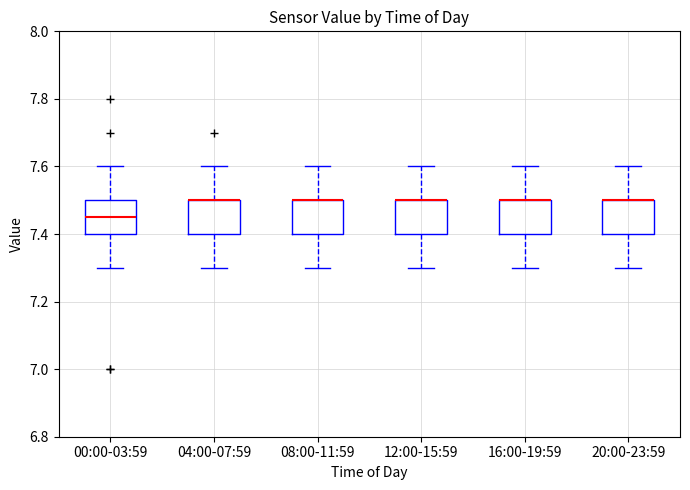

Where does the upper whisker of the box for 04:00-07:59 end on the y-axis? The values are not printed on the chart, so give them approximately, as read against the axis.

7.60